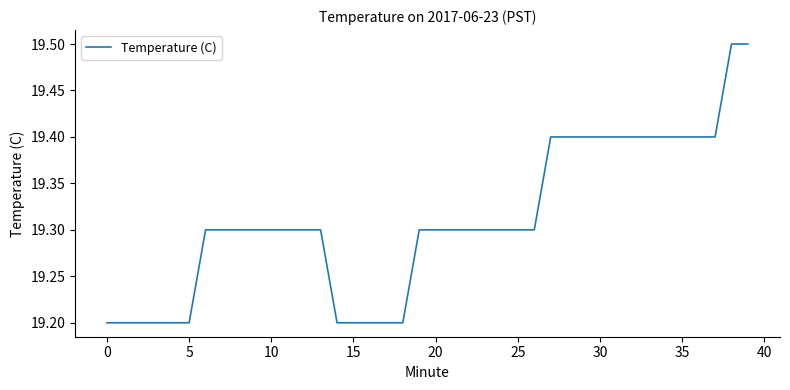

What is the smallest value displayed?

19.2